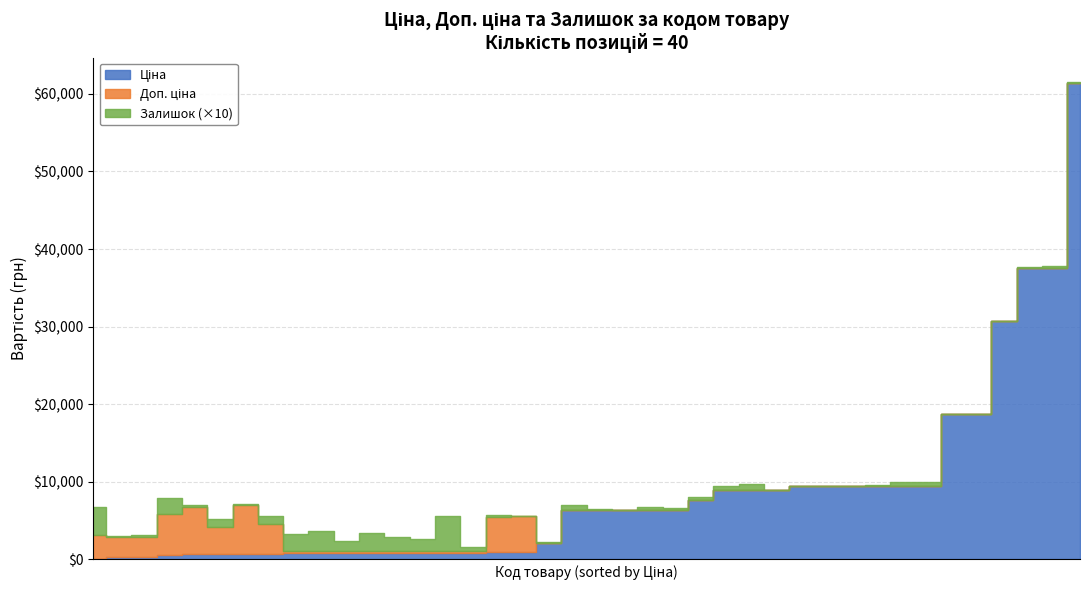

What is the sum of all Ціна values?

342435.0